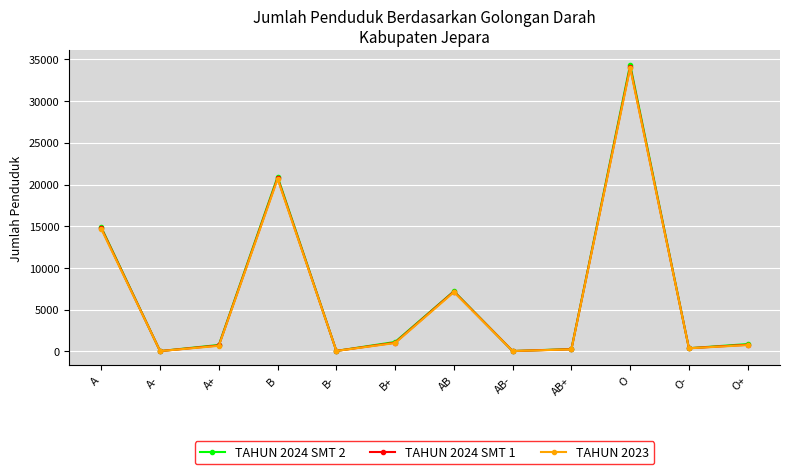

In TAHUN 2023, how many points are higher than both neighbors (excluding endpoints)?

3